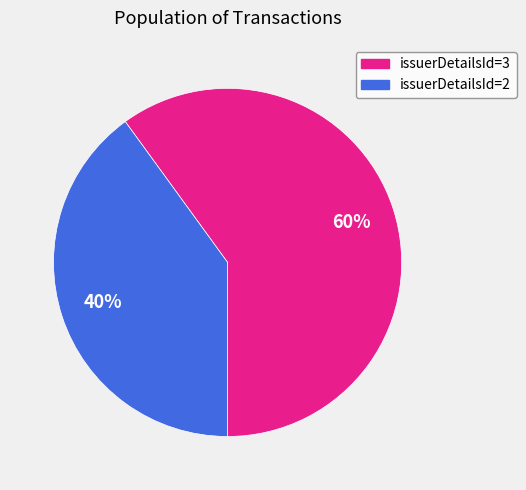

Does any single category account for the majority?

Yes